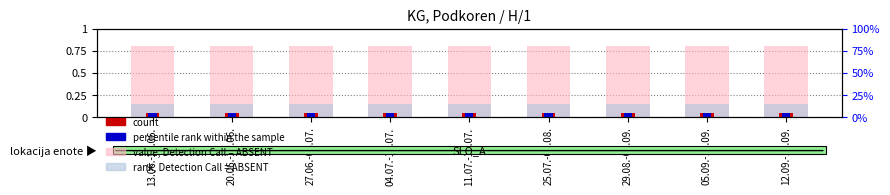

What is the label of the 3rd bar from the left?

27.06.-04.07.